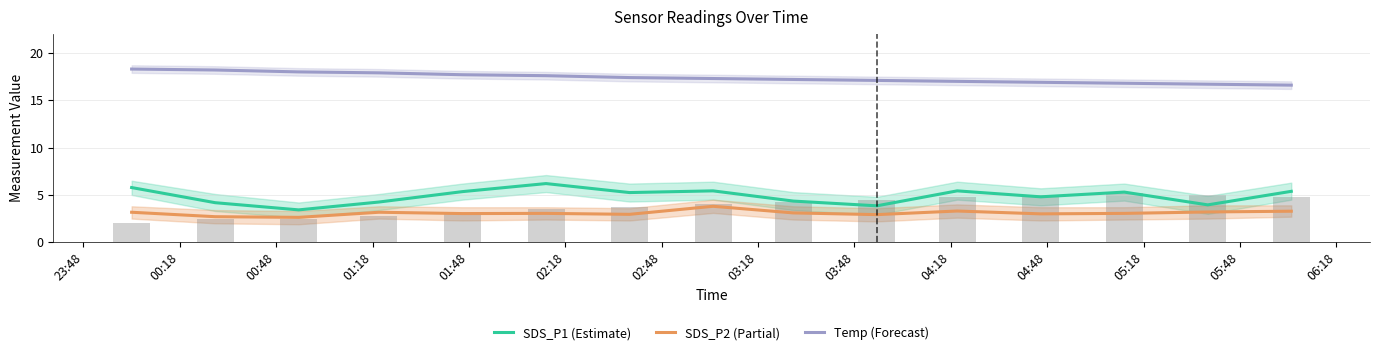

How many series are shown in this chart?

3